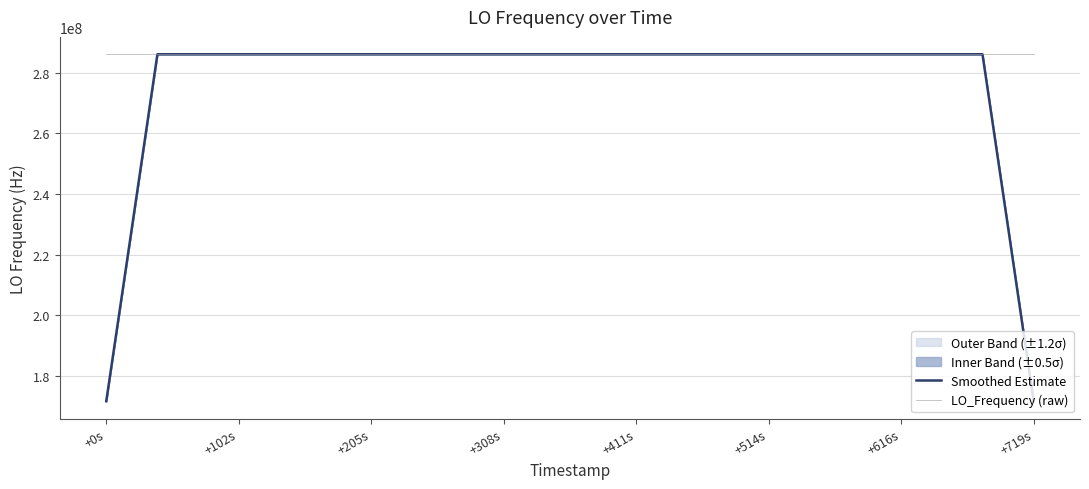

What is the difference between the maximum and minimum values in the Smoothed Estimate series?

114418801.5